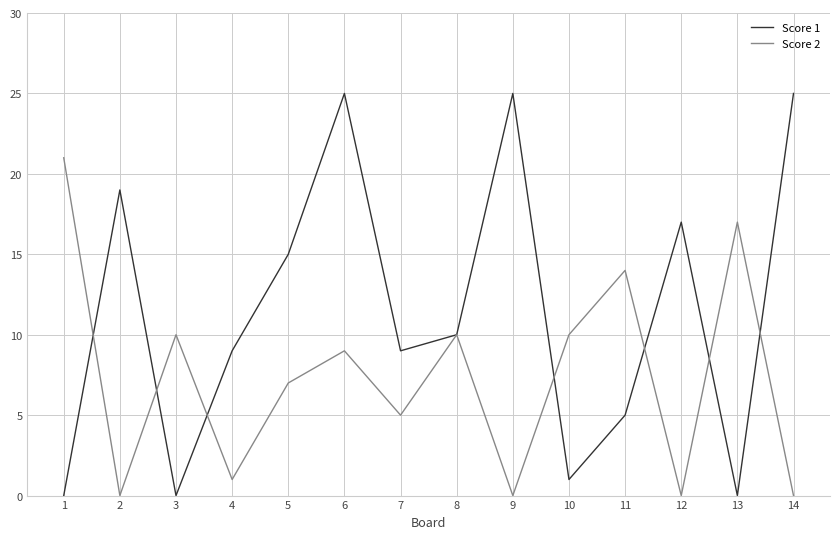

At which category is the sum across all series the highest?

6